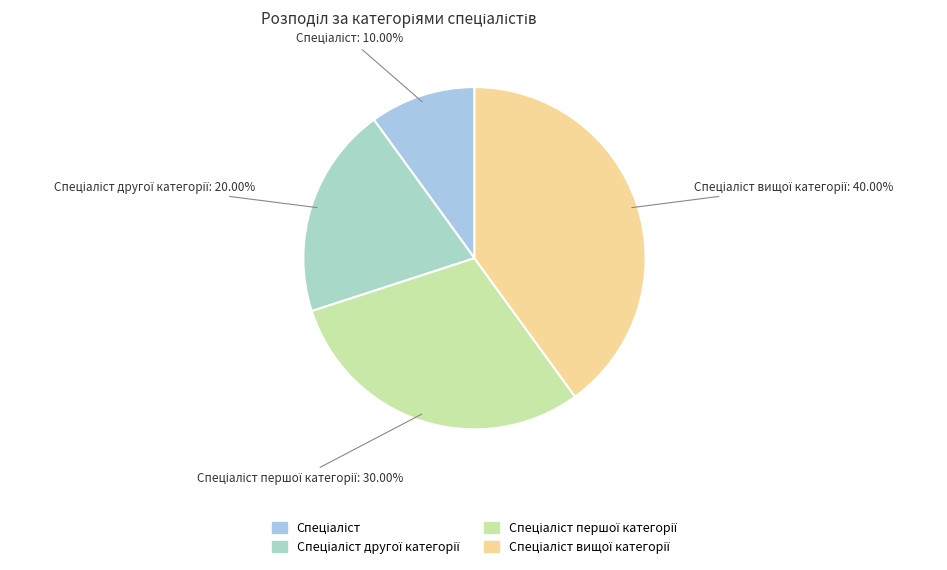

Is there any slice that represents more than half of the pie?

No